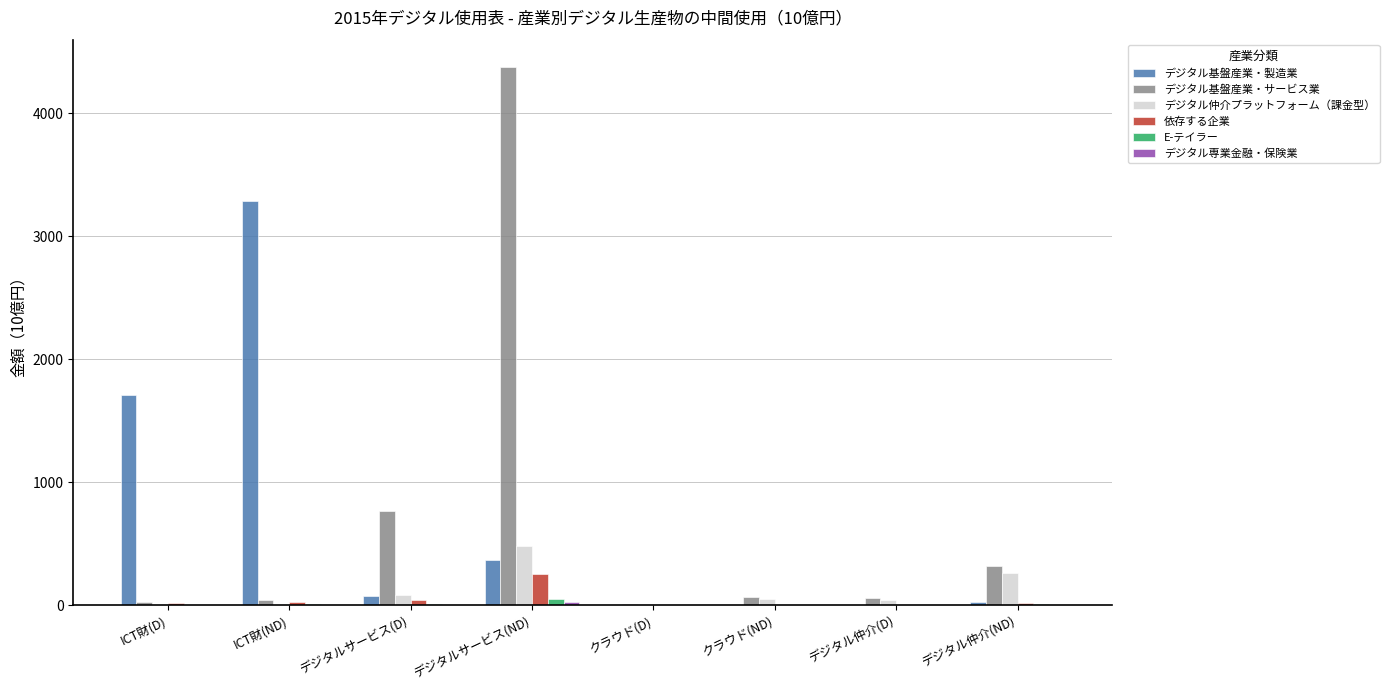

What is the maximum value shown in the chart?

4380.3